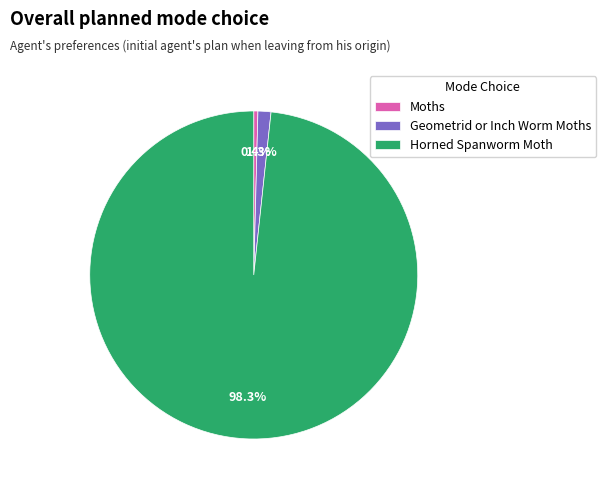

What percentage is the Horned Spanworm Moth slice, to the nearest percent?

98%